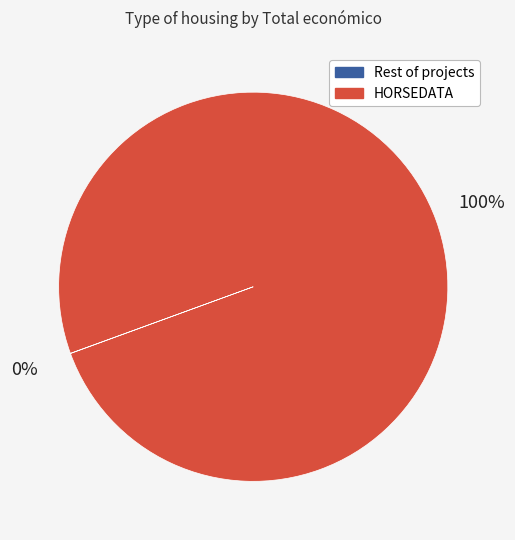

Is there any slice that represents more than half of the pie?

Yes